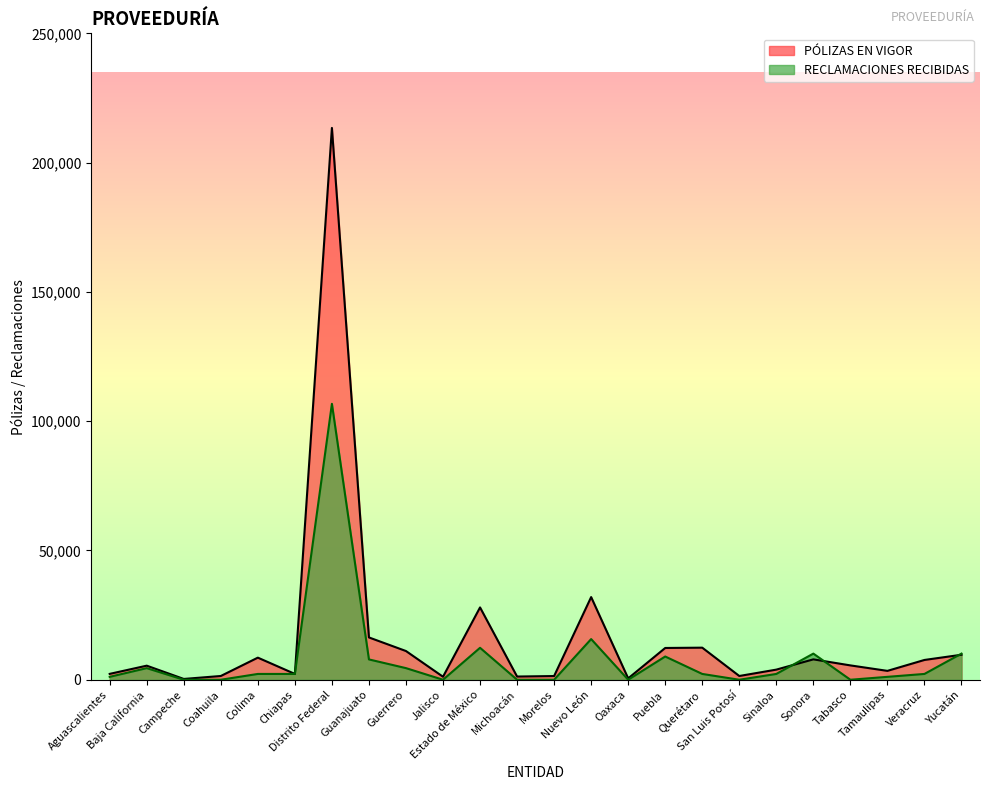

What is the sum of all RECLAMACIONES RECIBIDAS values?

194344.6